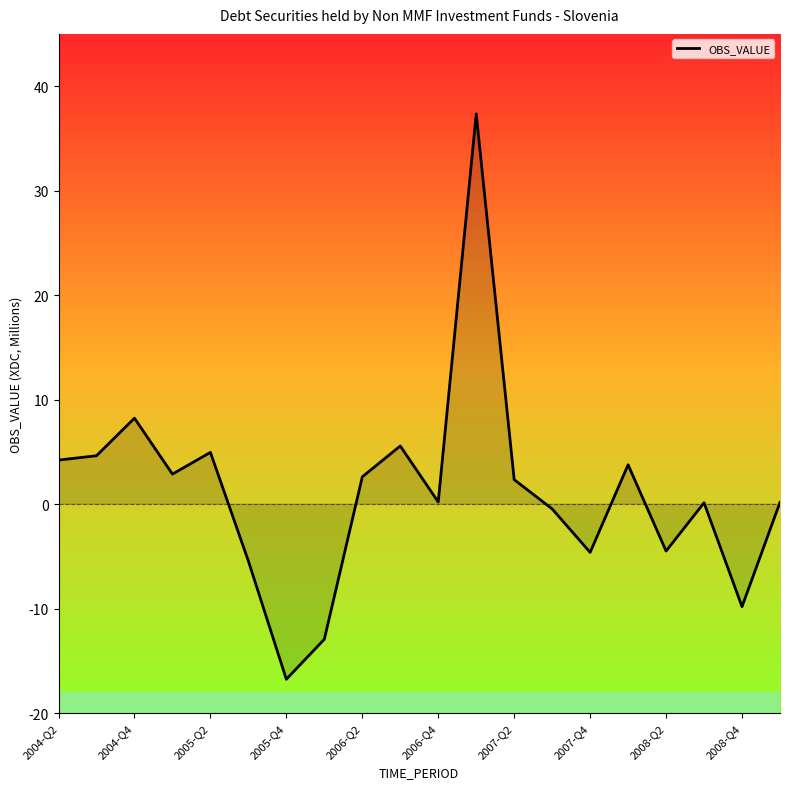

What is the smallest value displayed?

-16.8